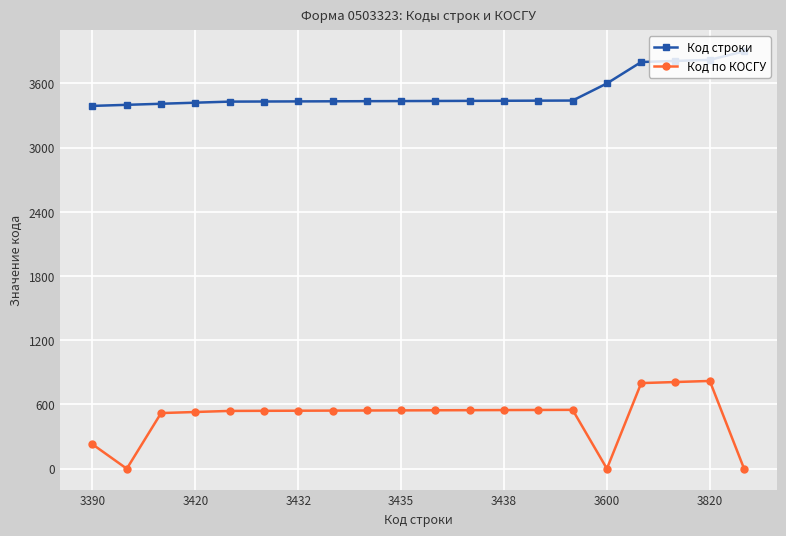

How many lines are shown in the chart?

2